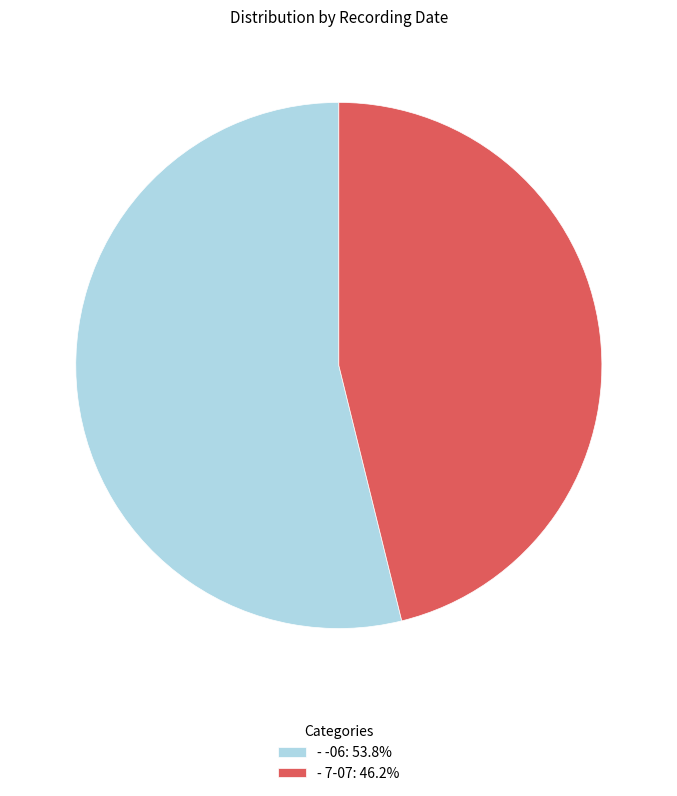

Which slice represents more than half of the pie?

- -06